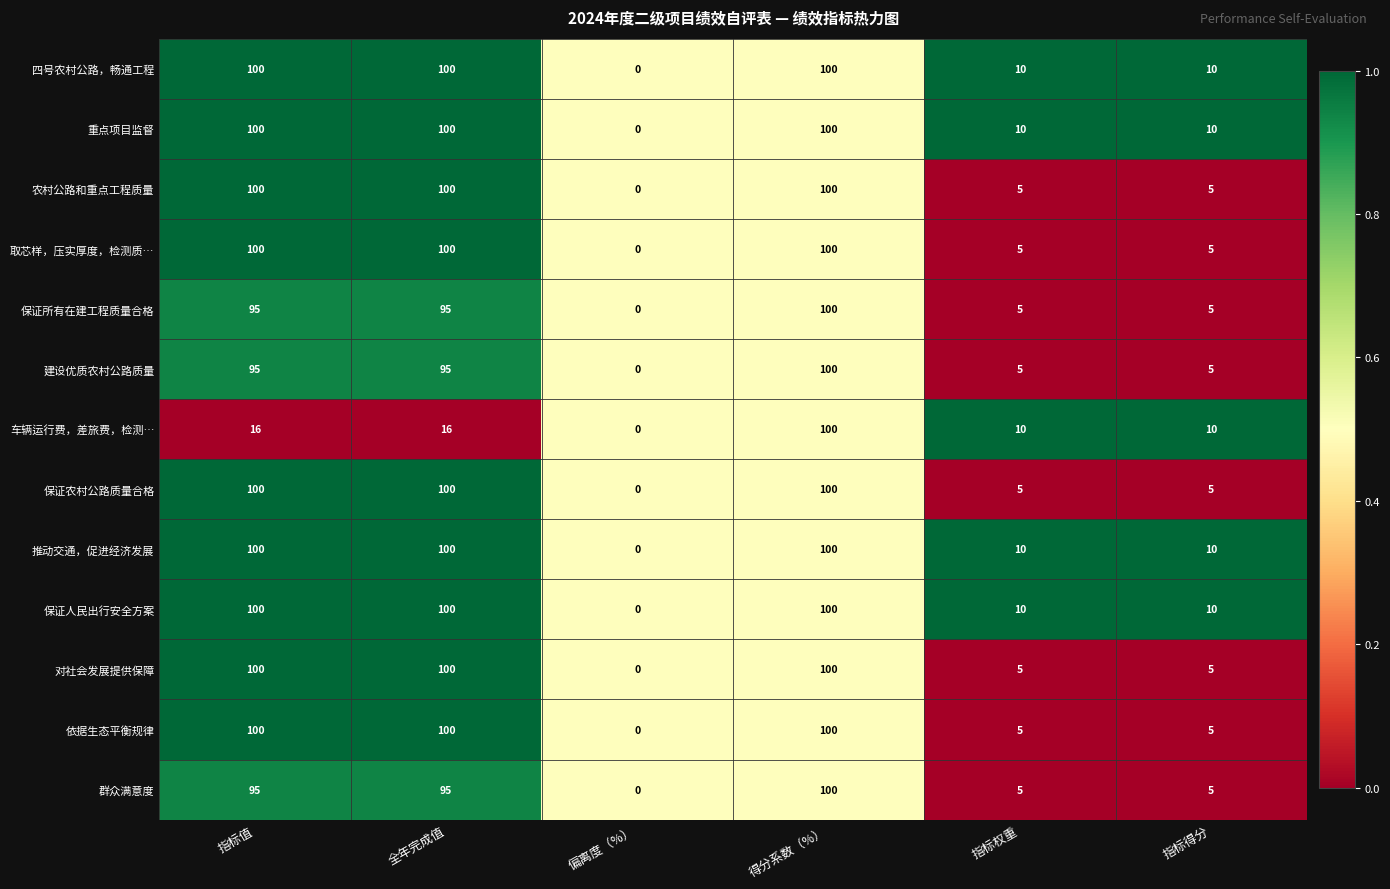

Between 全年完成值 and 得分系数（%）, which series saw the biggest shift?

车辆运行费，差旅费，检测…